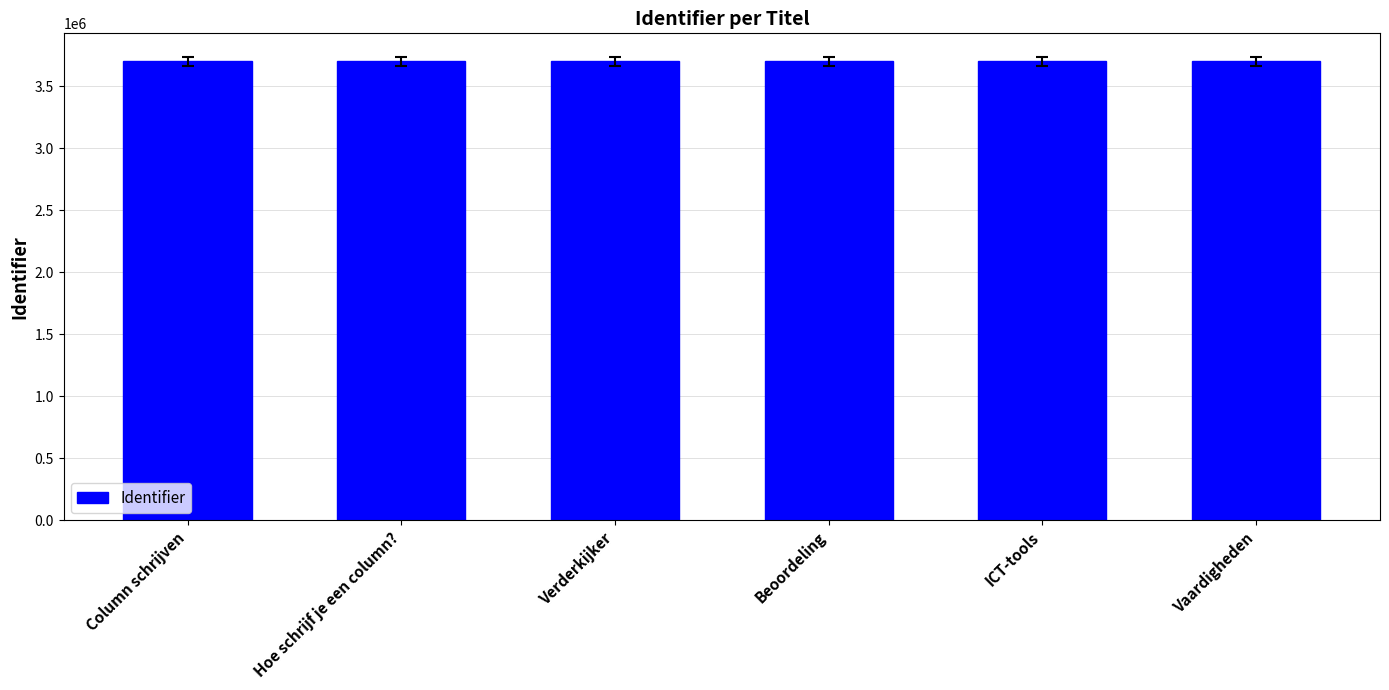

What is the average value?

3704771